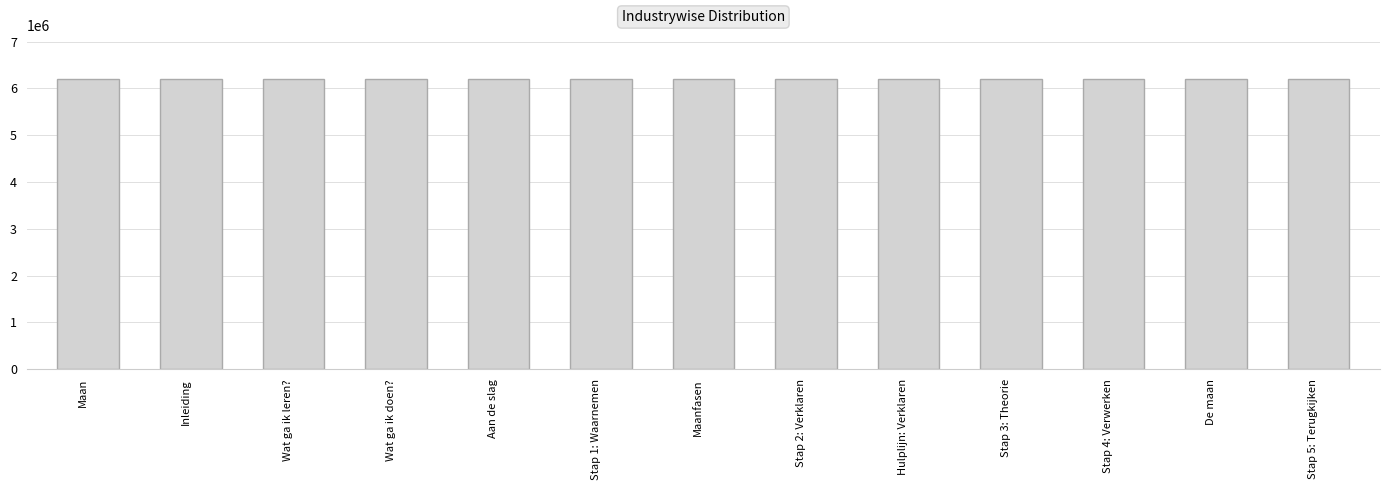

Read the value at Wat ga ik leren?.

6210098